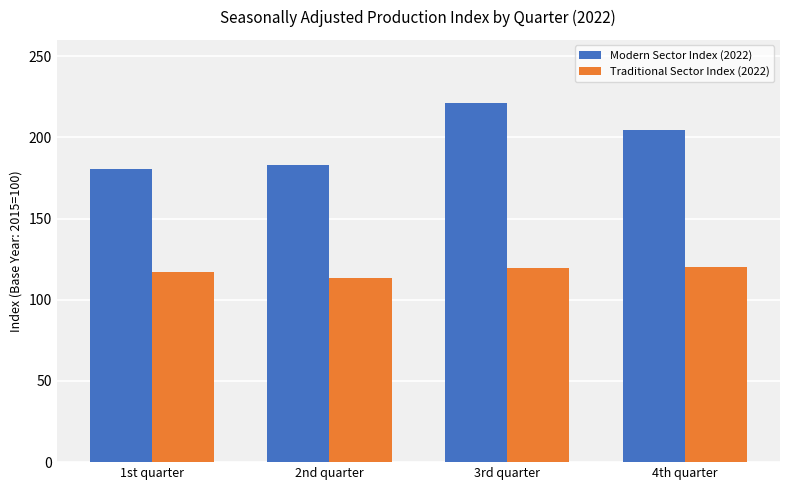

The Traditional Sector Index (2022) series shows 58.8 at 2nd quarter. True or false?

False